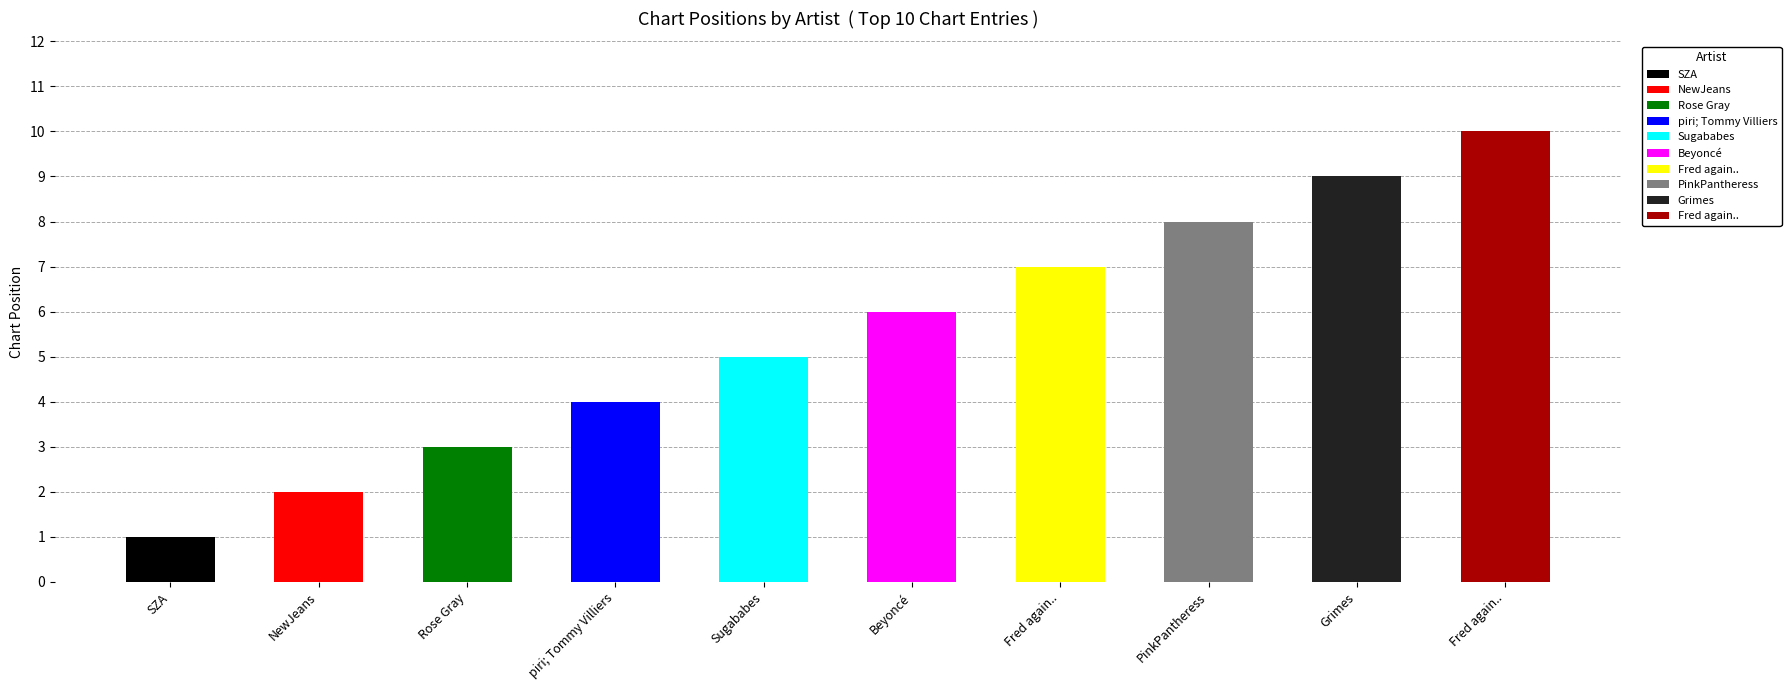

Reading left to right, transcribe all the data shown in this chart.

1	2	3	4	5	6	7	8	9	10